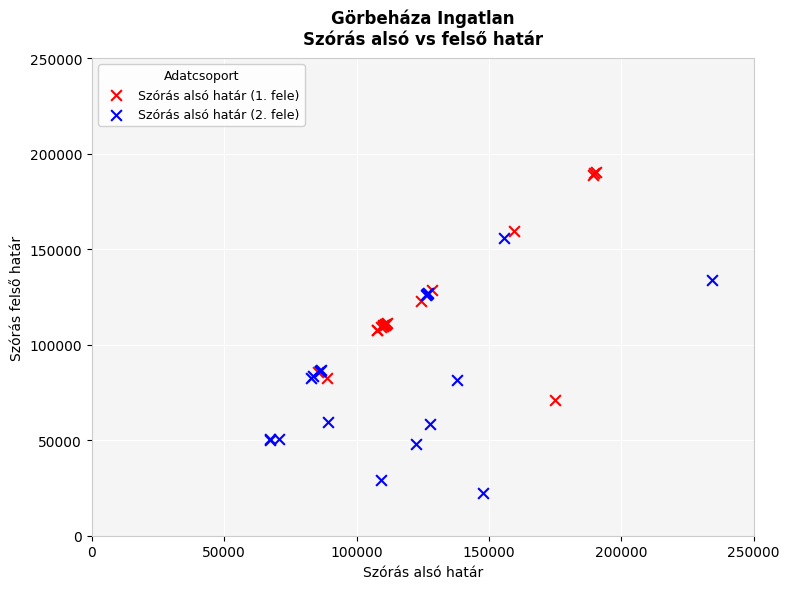

Which series reaches the maximum Y coordinate?

Szórás alsó határ (1. fele)